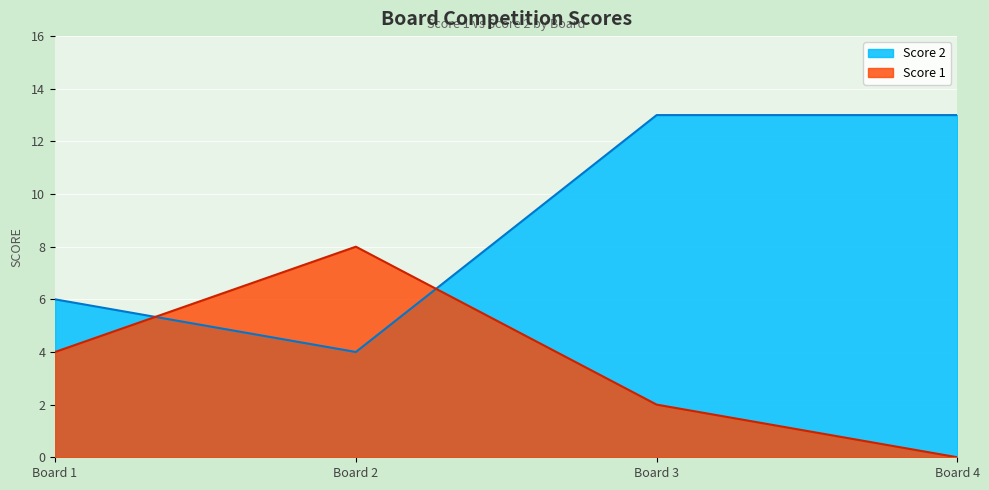

True or false: Score 1 has a value of 8 at Board 2.

True